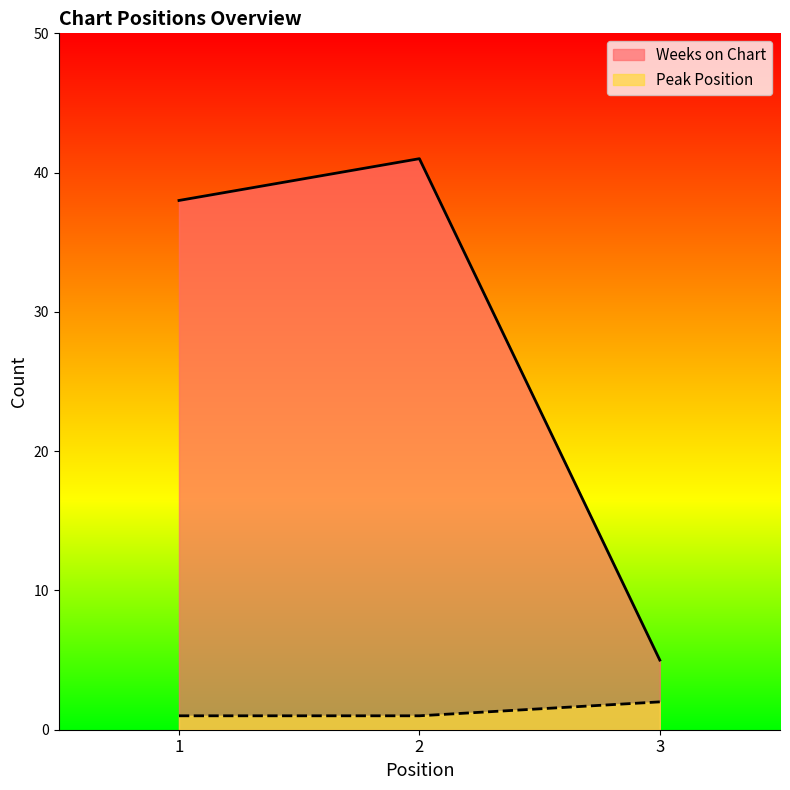

How many lines are shown in the chart?

2